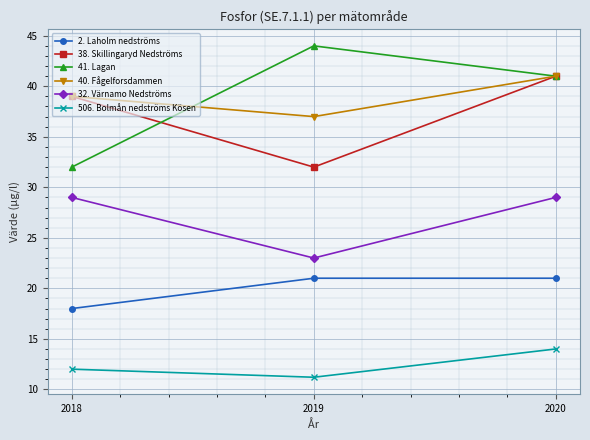

Rank the categories by 38. Skillingaryd Nedströms value from highest to lowest.

2020, 2018, 2019